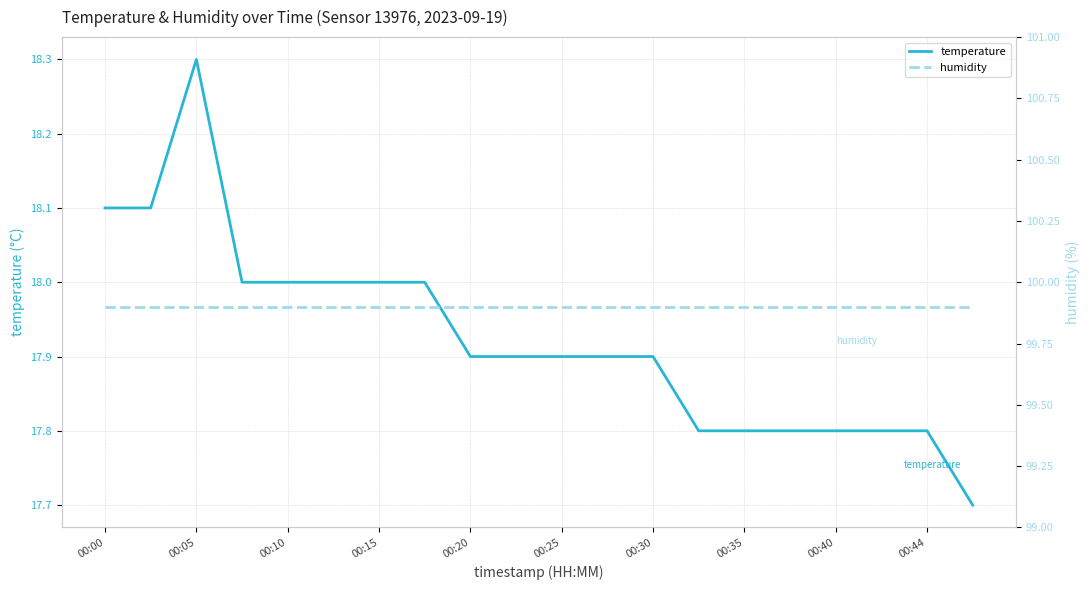

Is it true that temperature equals 5.0 at 00:40?

False